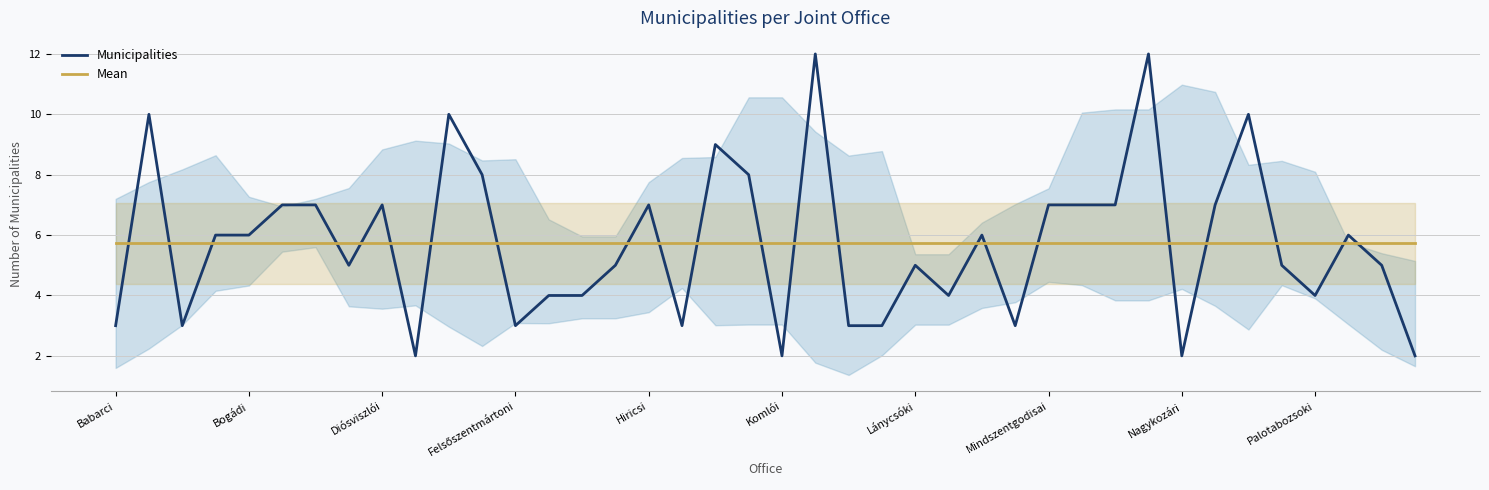

The Municipalities series shows 2.2 at 26. True or false?

False